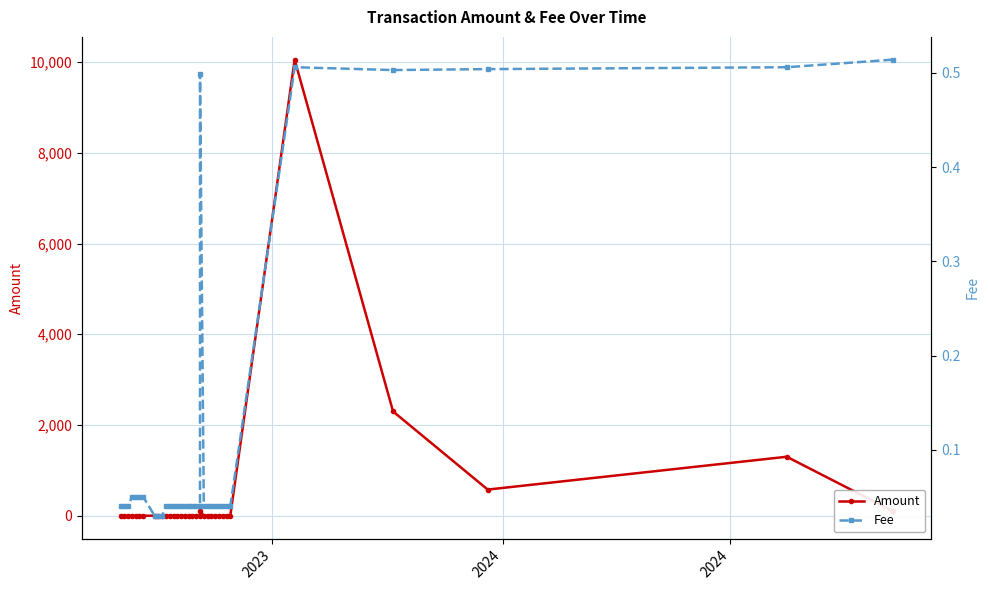

What is the greatest value displayed?

10050.0